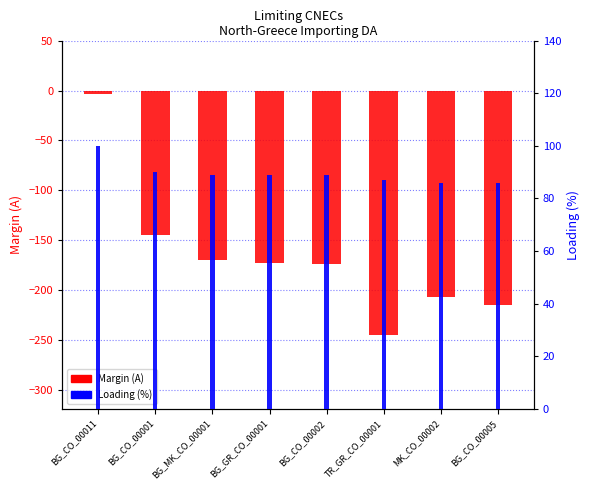

What are all the series names shown in the legend?

Margin (A), Loading (%)